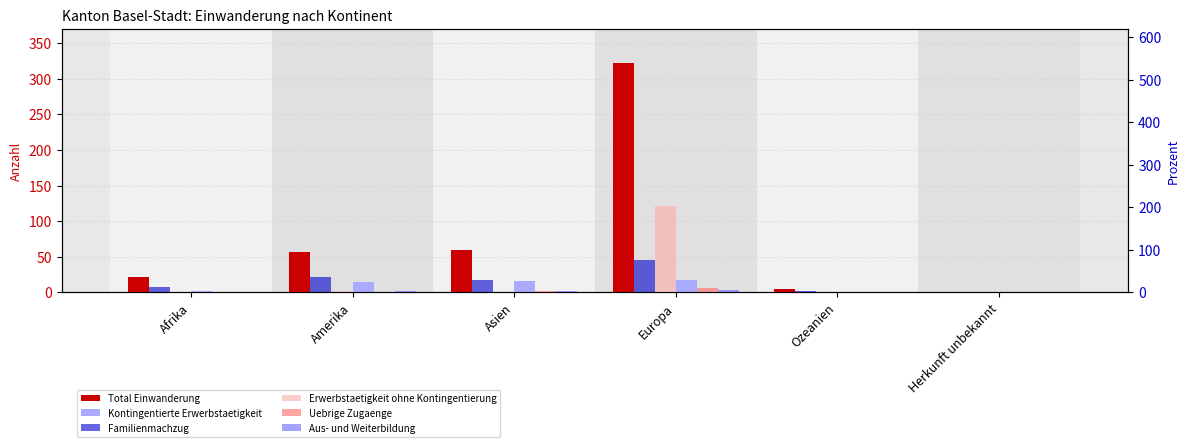

Which label corresponds to the smallest value in the chart?

Herkunft unbekannt